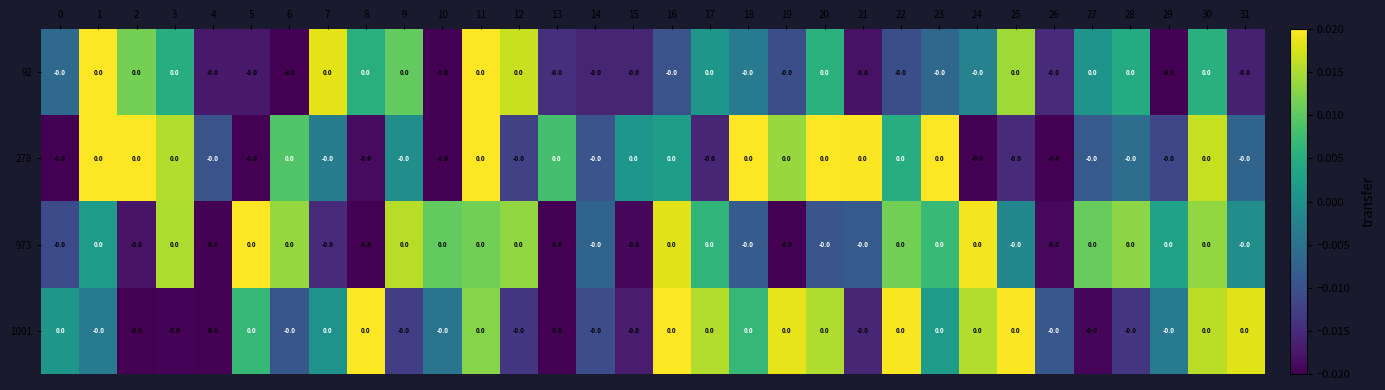

Which category has the lowest value in the 1001 series?

2